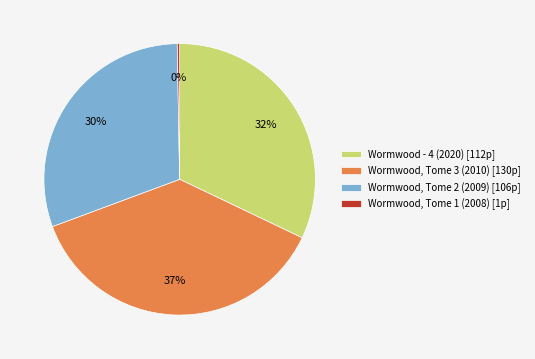

Count the number of slices in the pie.

4